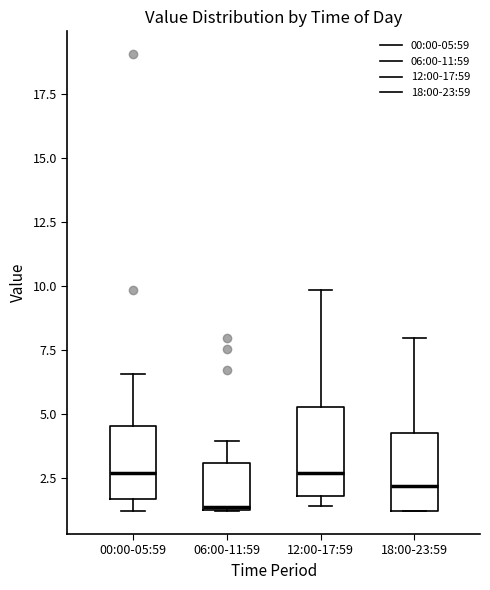

Reading left to right, read every box against the y-axis: the position of its median line, the range the box covers, and the ends of its whiskers. The values are not printed on the chart, so give them approximately, as read against the axis.

00:00-05:59: median 2.5, box 1.5 to 4.5, whiskers 1.0 to 6.5
06:00-11:59: median 1.5, box 1.5 to 3.0, whiskers 1.0 to 4.0
12:00-17:59: median 2.5, box 2.0 to 5.5, whiskers 1.5 to 10.0
18:00-23:59: median 2.0, box 1.0 to 4.5, whiskers 1.0 to 8.0